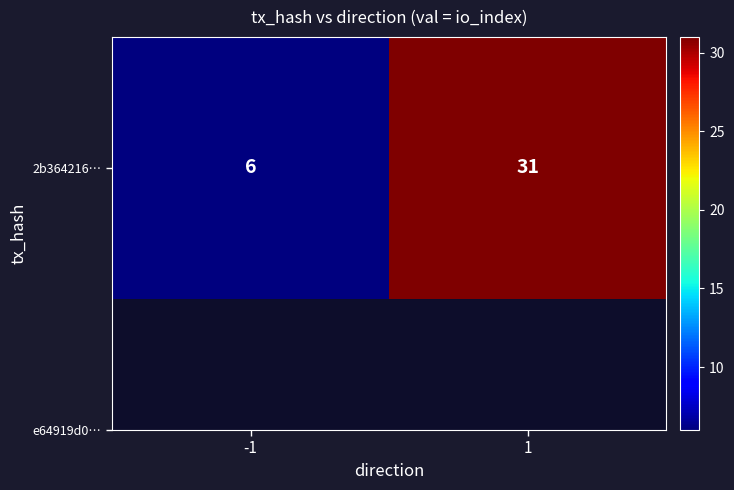

How many data points are less than 31?

1